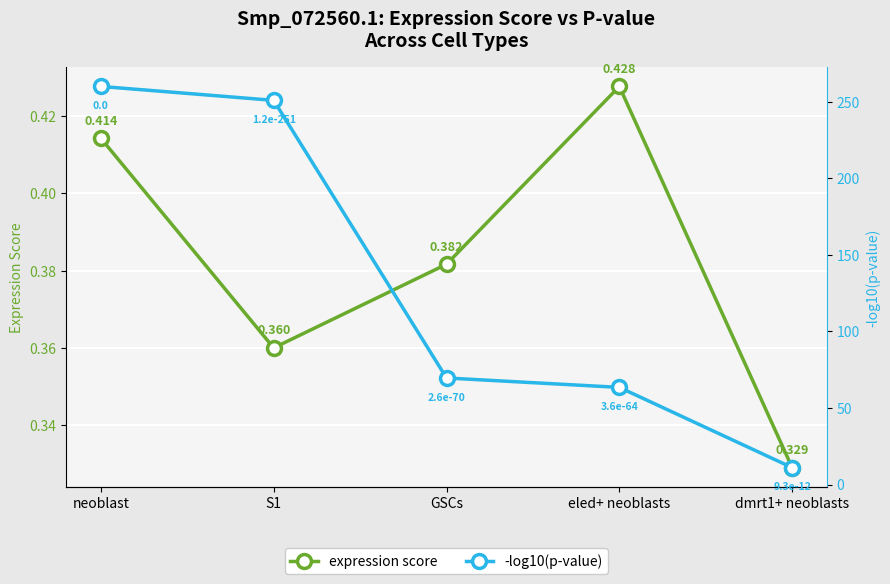

Is the value of -log10(p-value) at S1 greater than the value of expression score at eled+ neoblasts?

Yes